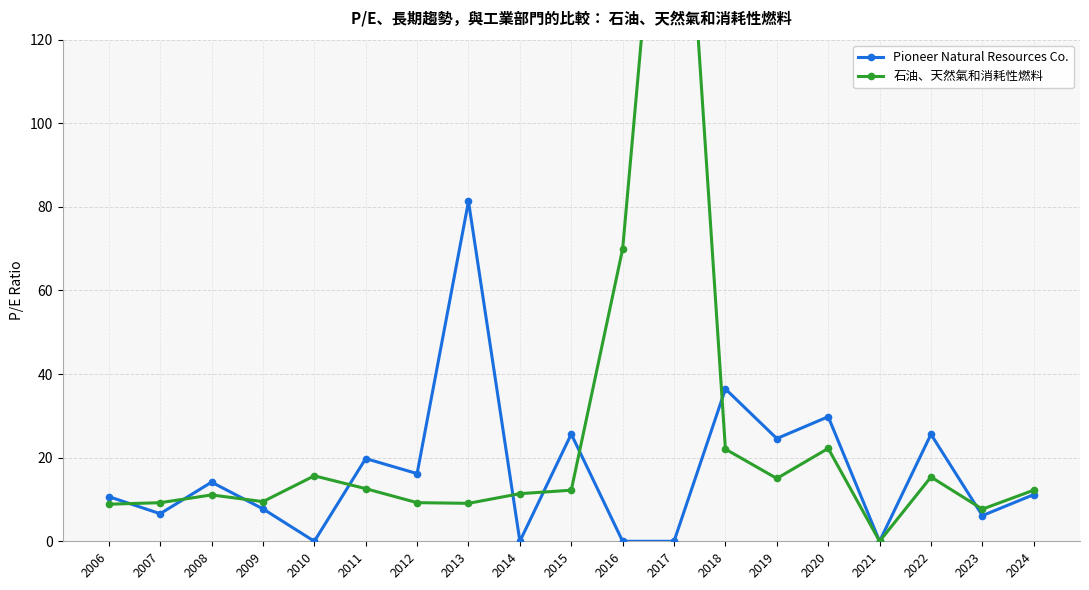

Reading left to right, what are all the values shown in this chart?

Pioneer Natural Resources Co.: 2024=11.2	2023=6.1	2022=25.6	2021=0.0	2020=29.8	2019=24.6	2018=36.4	2017=0.0	2016=0.0	2015=25.6	2014=0.0	2013=81.3	2012=16.2	2011=19.8	2010=0.0	2009=7.8	2008=14.1	2007=6.6	2006=10.7
石油、天然氣和消耗性燃料: 2024=12.2	2023=7.7	2022=15.4	2021=0.0	2020=22.2	2019=15.0	2018=22.1	2017=207.7	2016=70.0	2015=12.2	2014=11.4	2013=9.1	2012=9.2	2011=12.6	2010=15.7	2009=9.5	2008=11.1	2007=9.2	2006=8.9